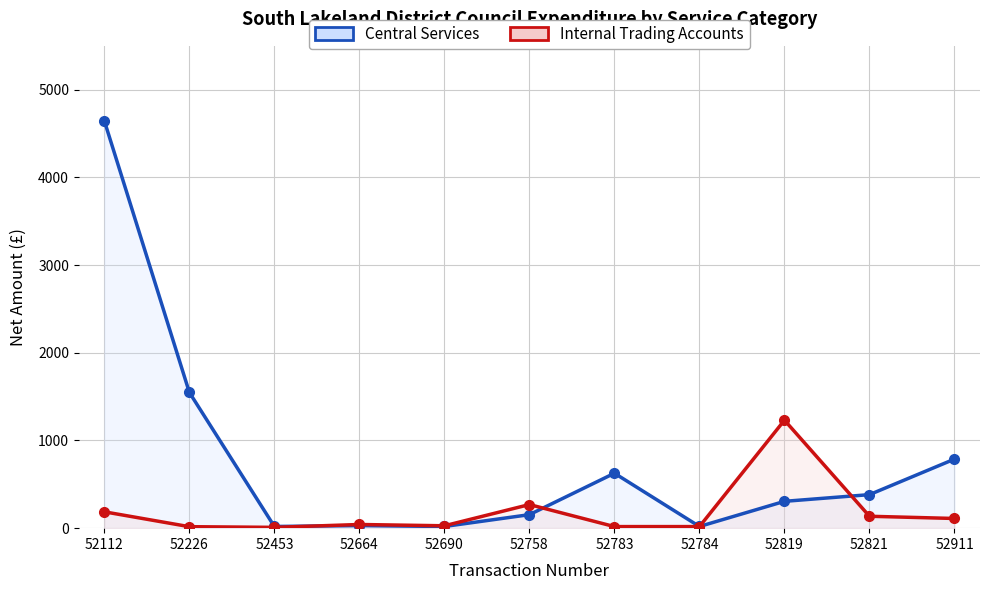

What is the sum of all Central Services values?

8536.2